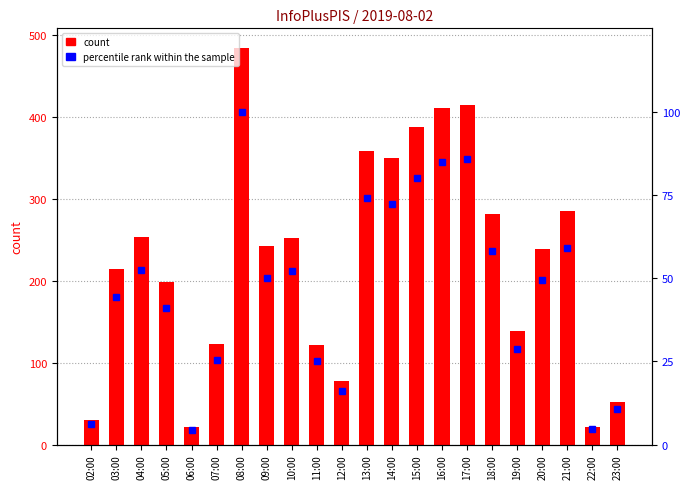

Reading right to left, transcribe all the data shown in this chart.

count: 52.0	22.0	285.0	239.0	139.0	281.0	415.0	411.0	388.0	350.0	358.0	78.0	122.0	252.0	242.0	484.0	123.0	21.0	199.0	253.0	214.0	30.0
percentile rank within the sample: 10.7	4.5	58.9	49.4	28.7	58.1	85.7	84.9	80.2	72.3	74.0	16.1	25.2	52.1	50.0	100.0	25.4	4.3	41.1	52.3	44.2	6.2